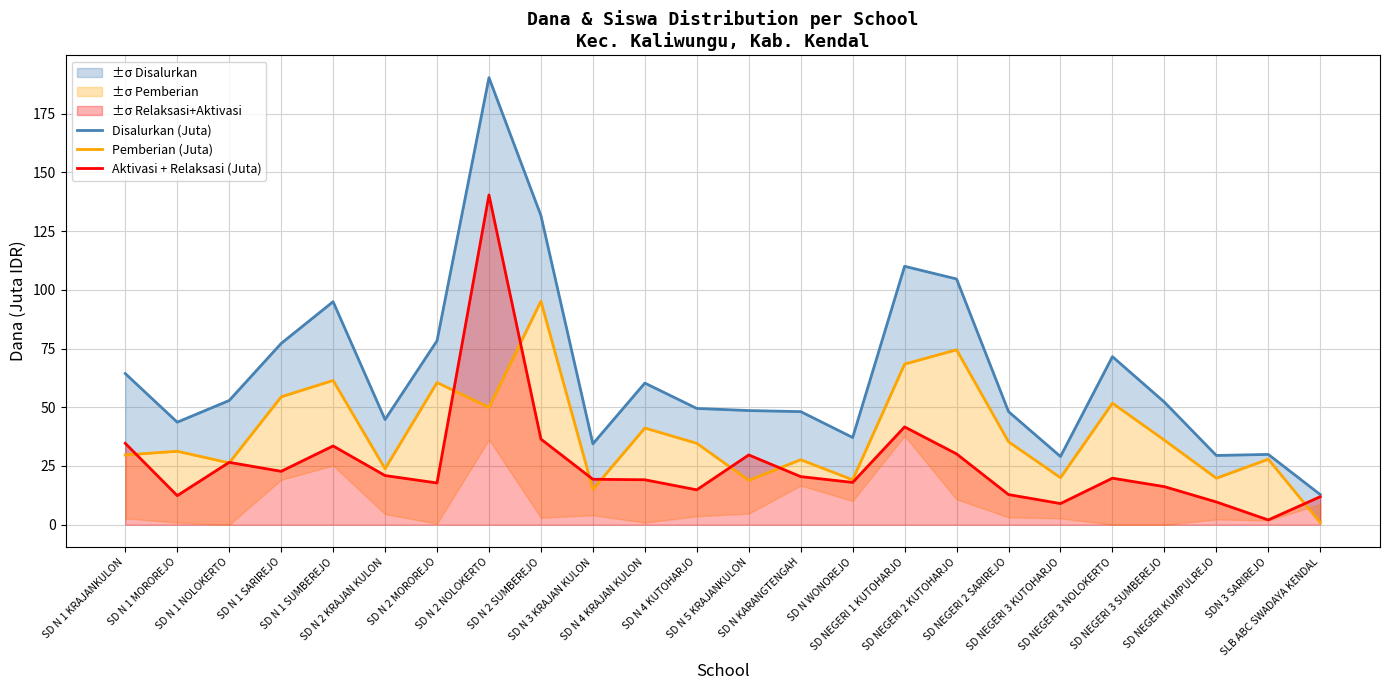

After their last crossing, which series has the higher values: Aktivasi + Relaksasi (Juta) or Pemberian (Juta)?

Aktivasi + Relaksasi (Juta)